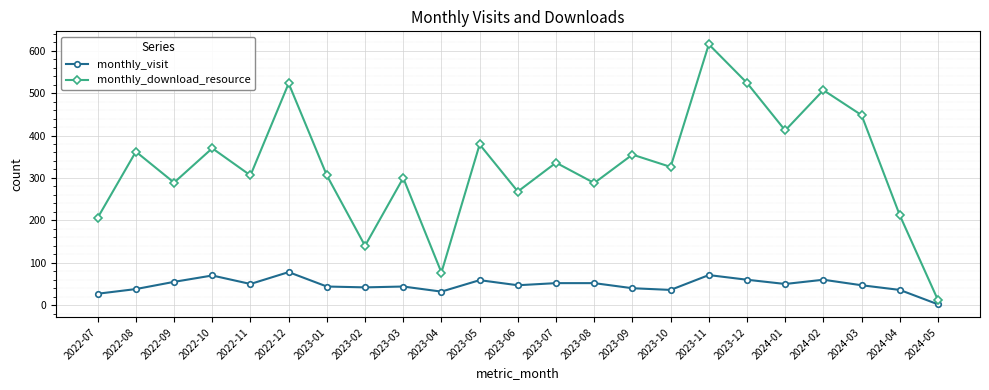

How many lines are shown in the chart?

2